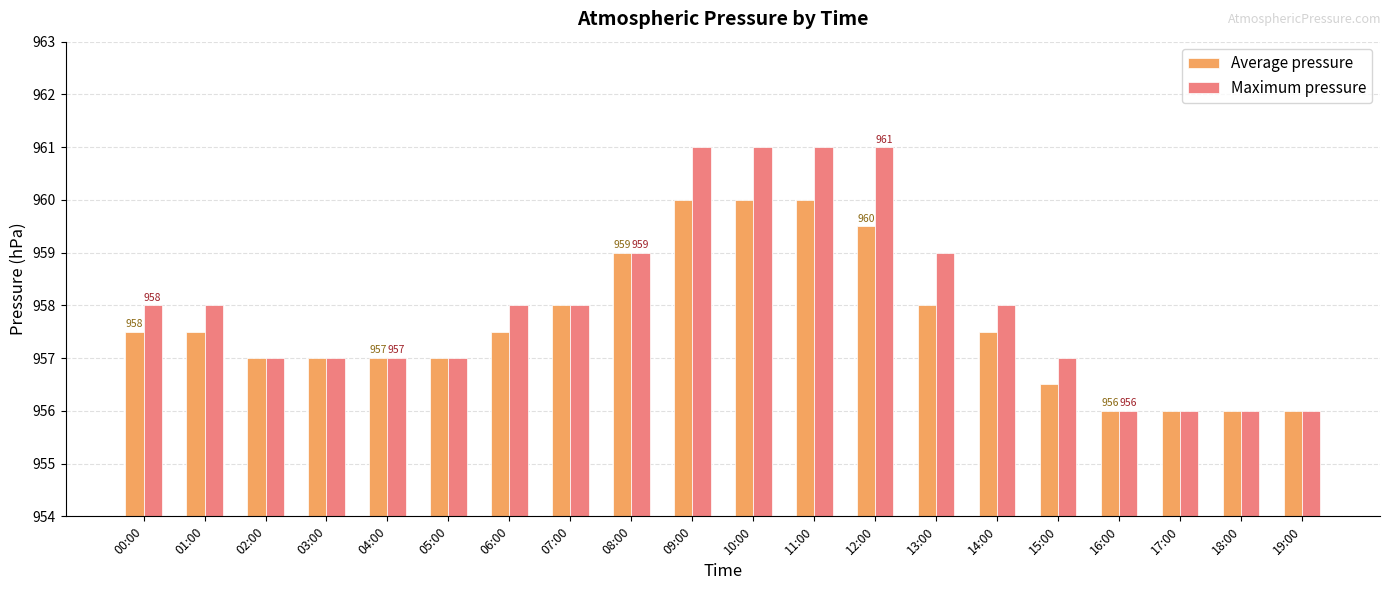

Reading right to left, what are all the values shown in this chart?

Average pressure: 956.0	956.0	956.0	956.0	956.5	957.5	958.0	959.5	960.0	960.0	960.0	959.0	958.0	957.5	957.0	957.0	957.0	957.0	957.5	957.5
Maximum pressure: 956.0	956.0	956.0	956.0	957.0	958.0	959.0	961.0	961.0	961.0	961.0	959.0	958.0	958.0	957.0	957.0	957.0	957.0	958.0	958.0